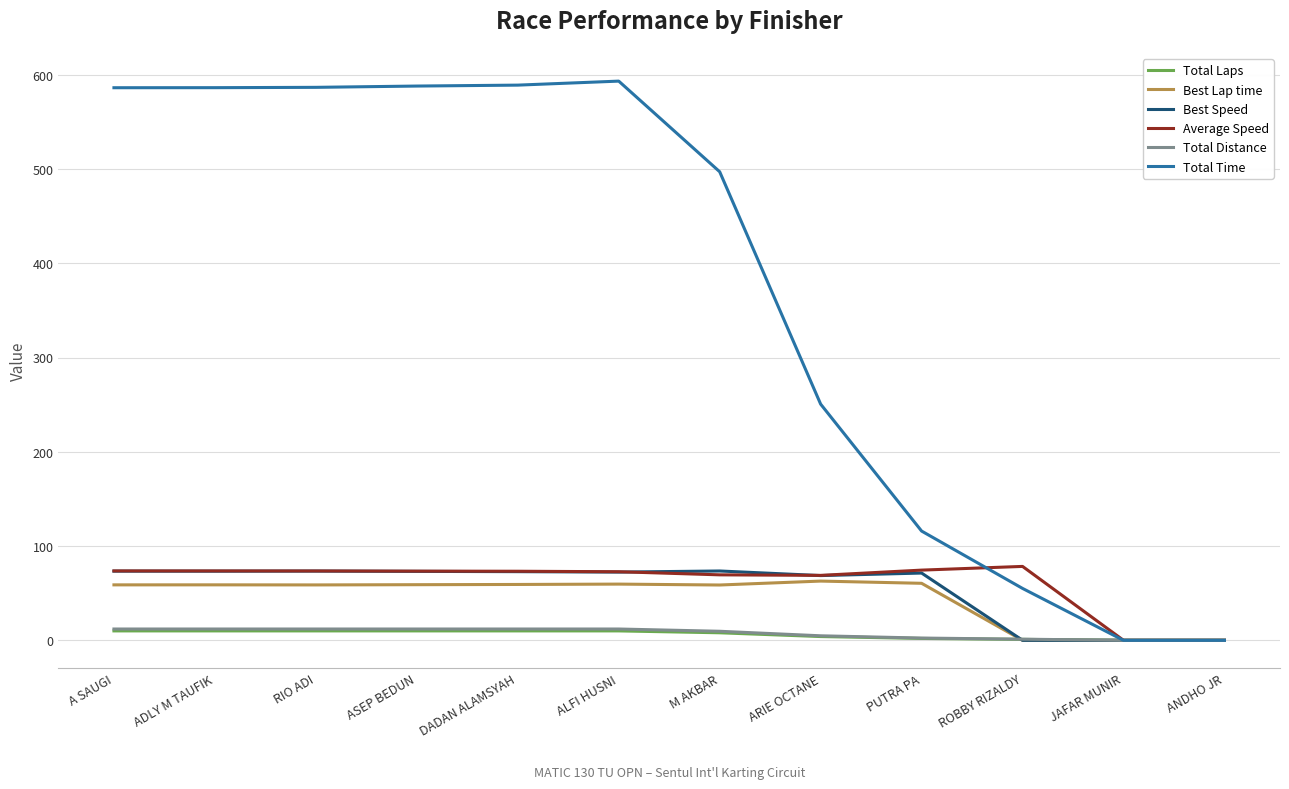

Is the value of Total Laps at ALFI HUSNI greater than the value of Average Speed at ADLY M TAUFIK?

No